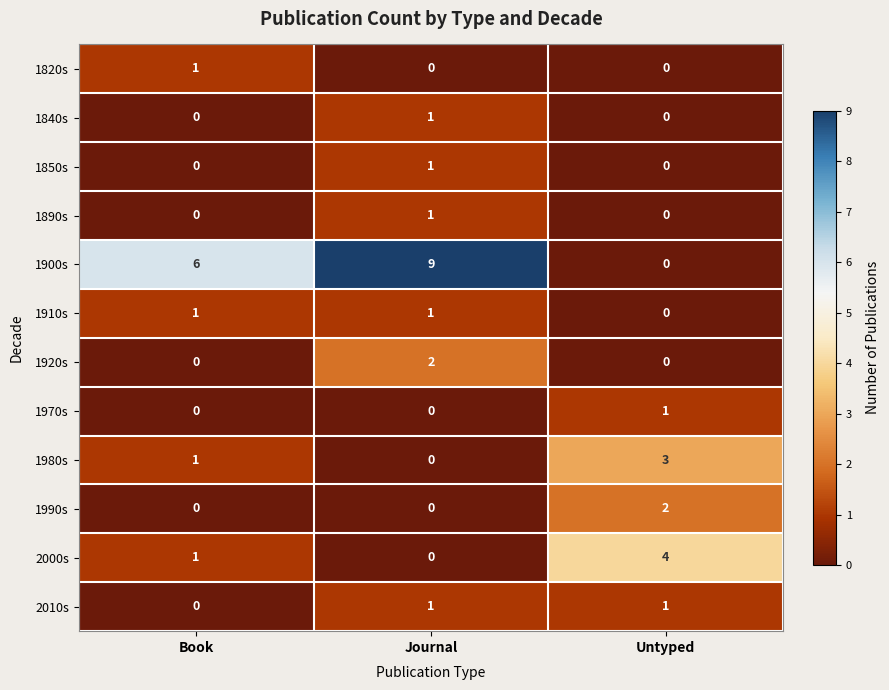

How many series are shown in this chart?

12